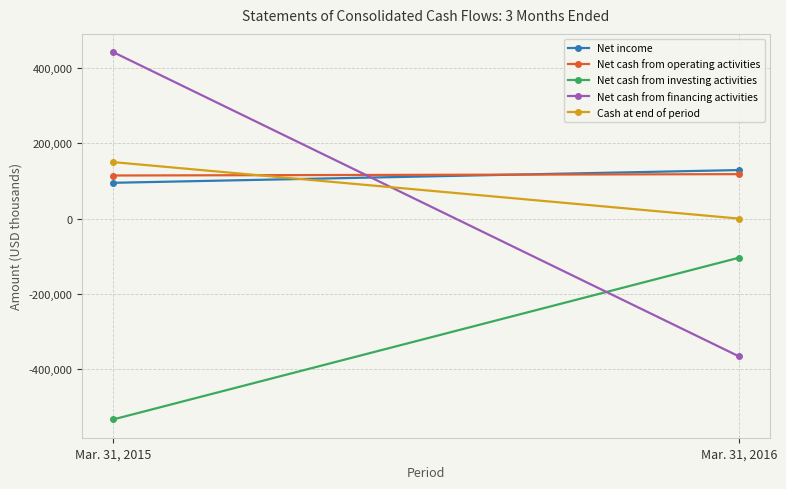

Which series changed the most between Mar. 31, 2015 and Mar. 31, 2016?

Net cash from financing activities